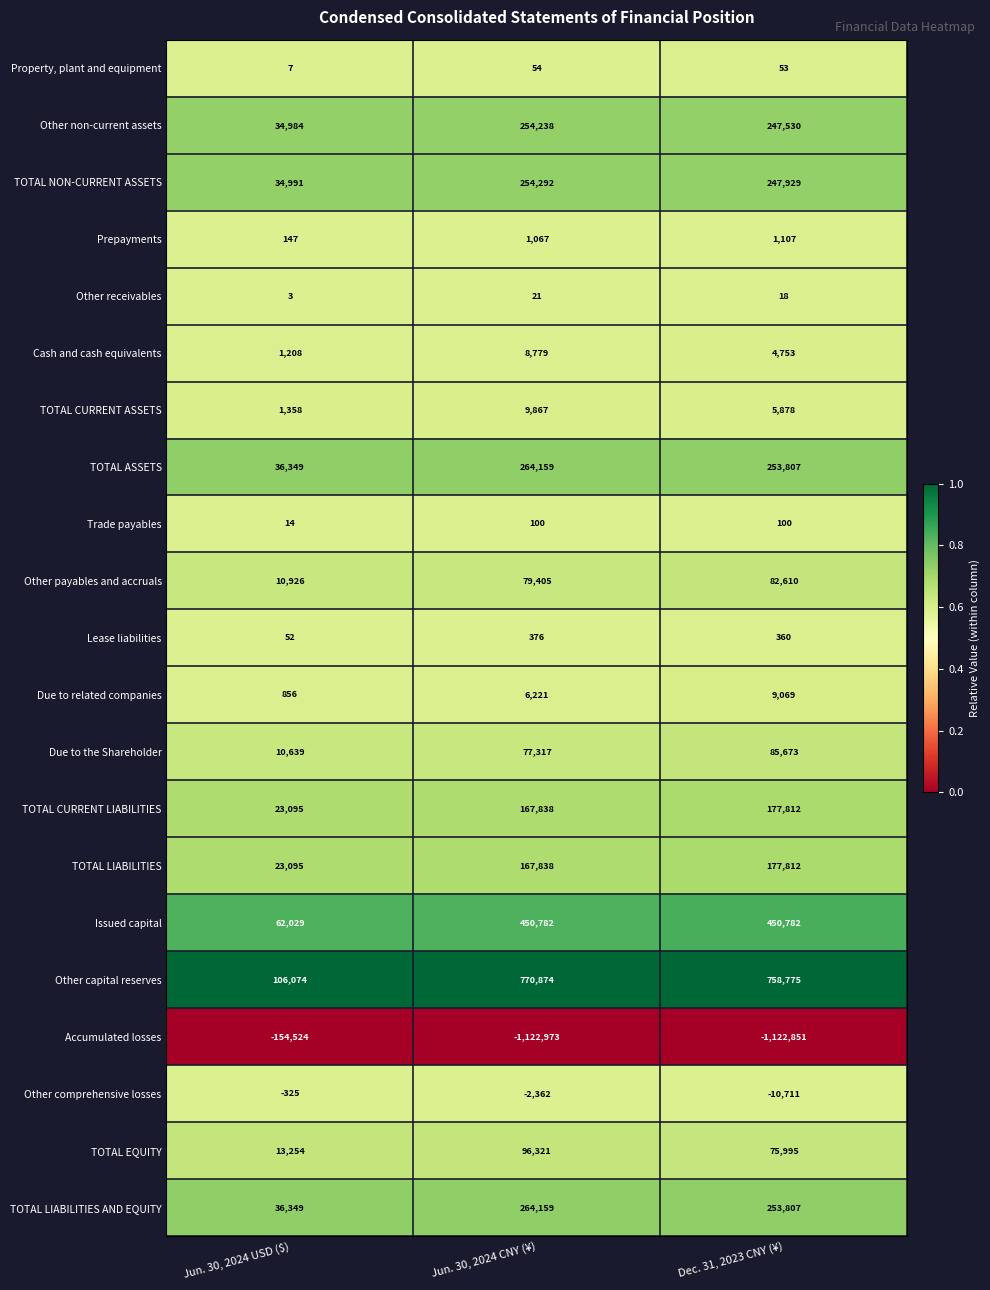

Which series has the widest spread of values?

Accumulated losses